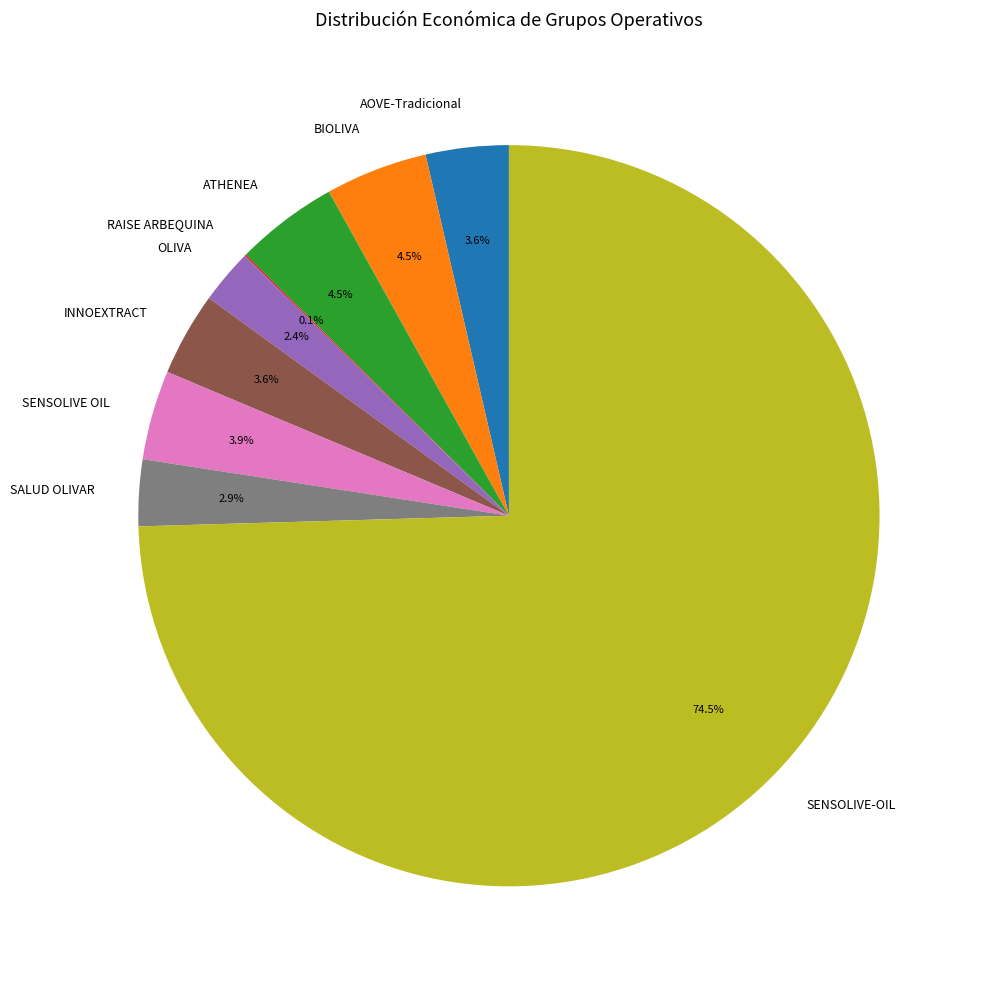

Which category has the biggest portion of the pie?

SENSOLIVE-OIL